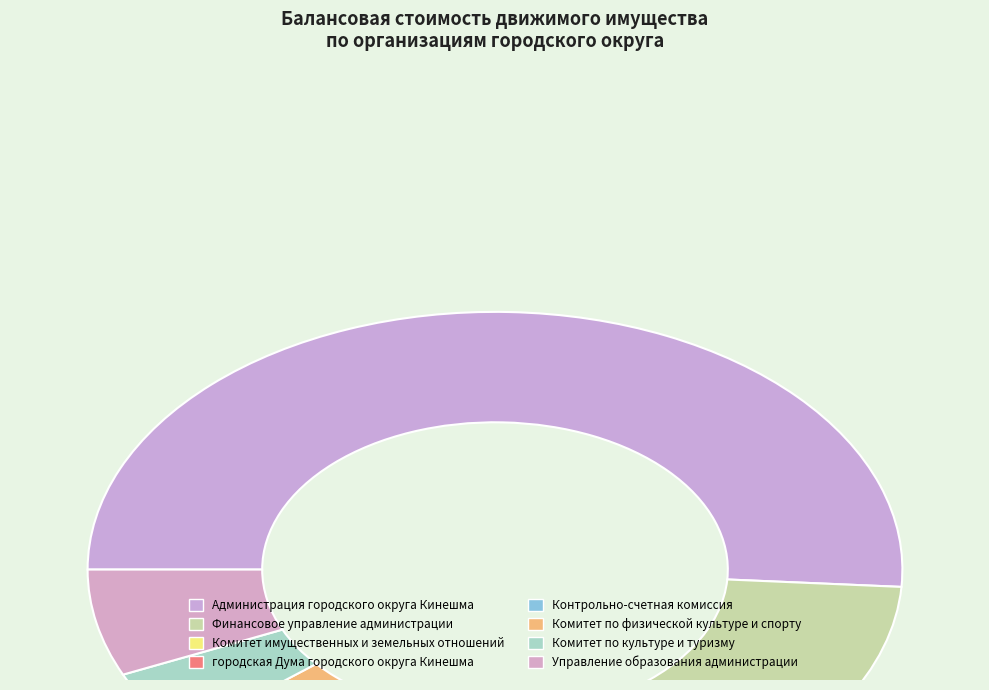

Count the number of slices in the pie.

8